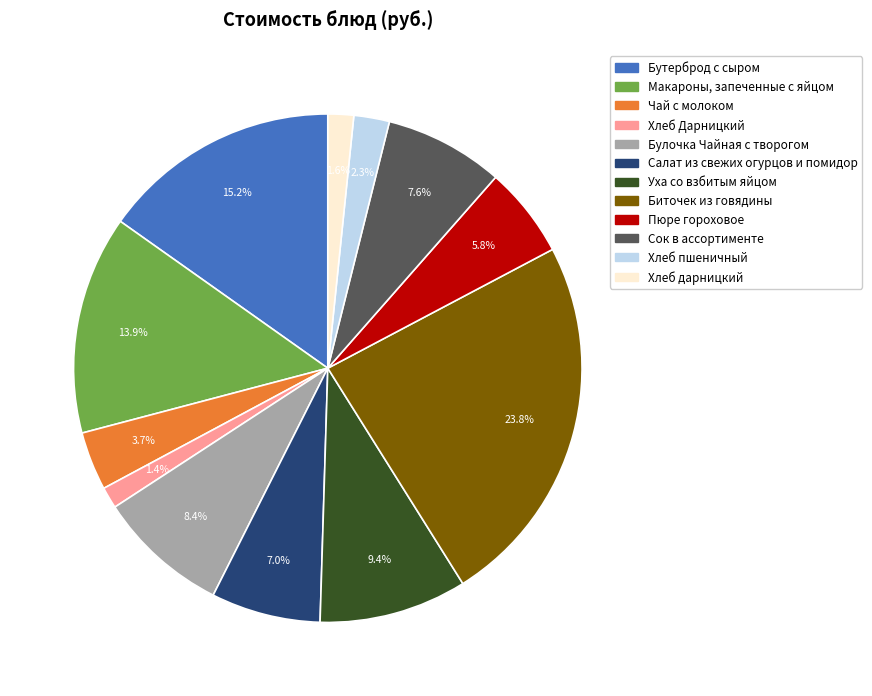

To the nearest percent, what is the difference between the Бутерброд с сыром and Хлеб пшеничный slice percentages?

13%